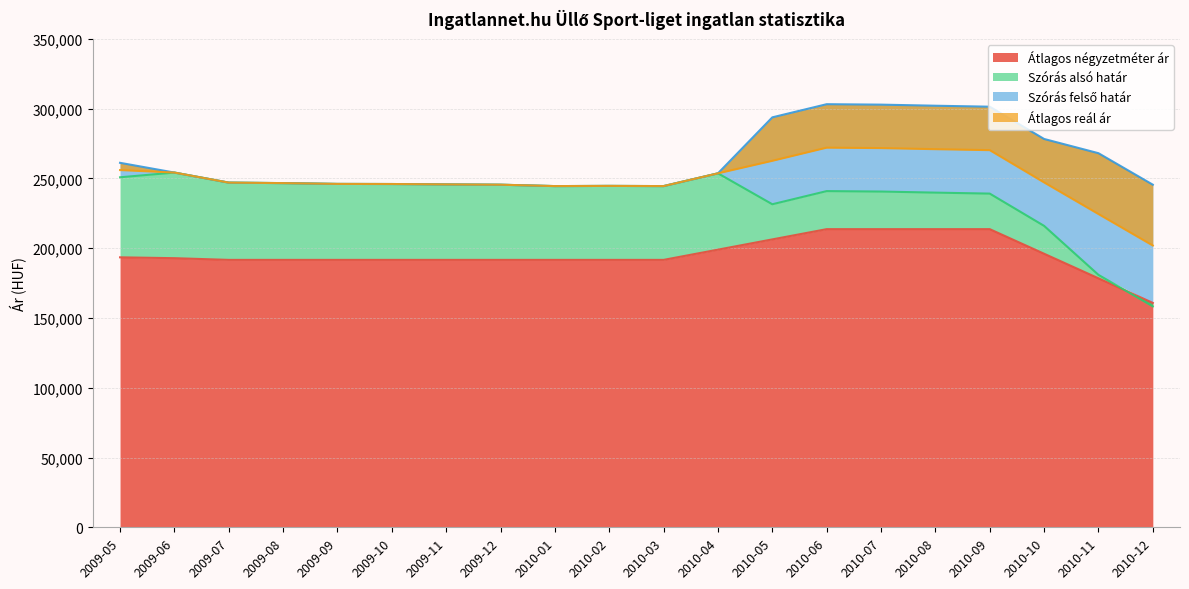

Count the number of categories in the chart.

20